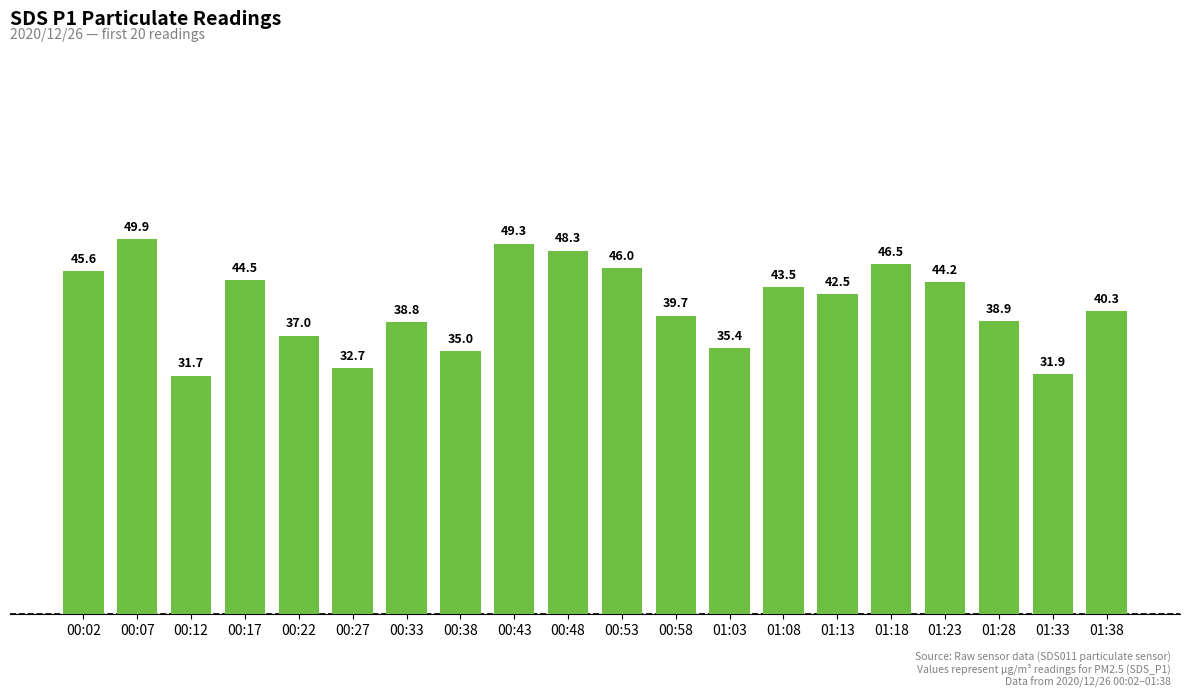

Is it true that the value at 01:18 is 61.3?

False